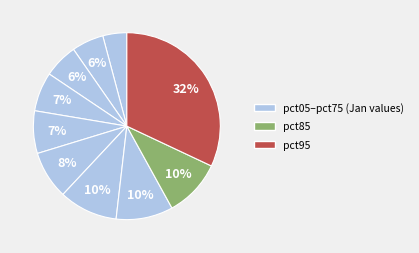

Count the number of slices in the pie.

10